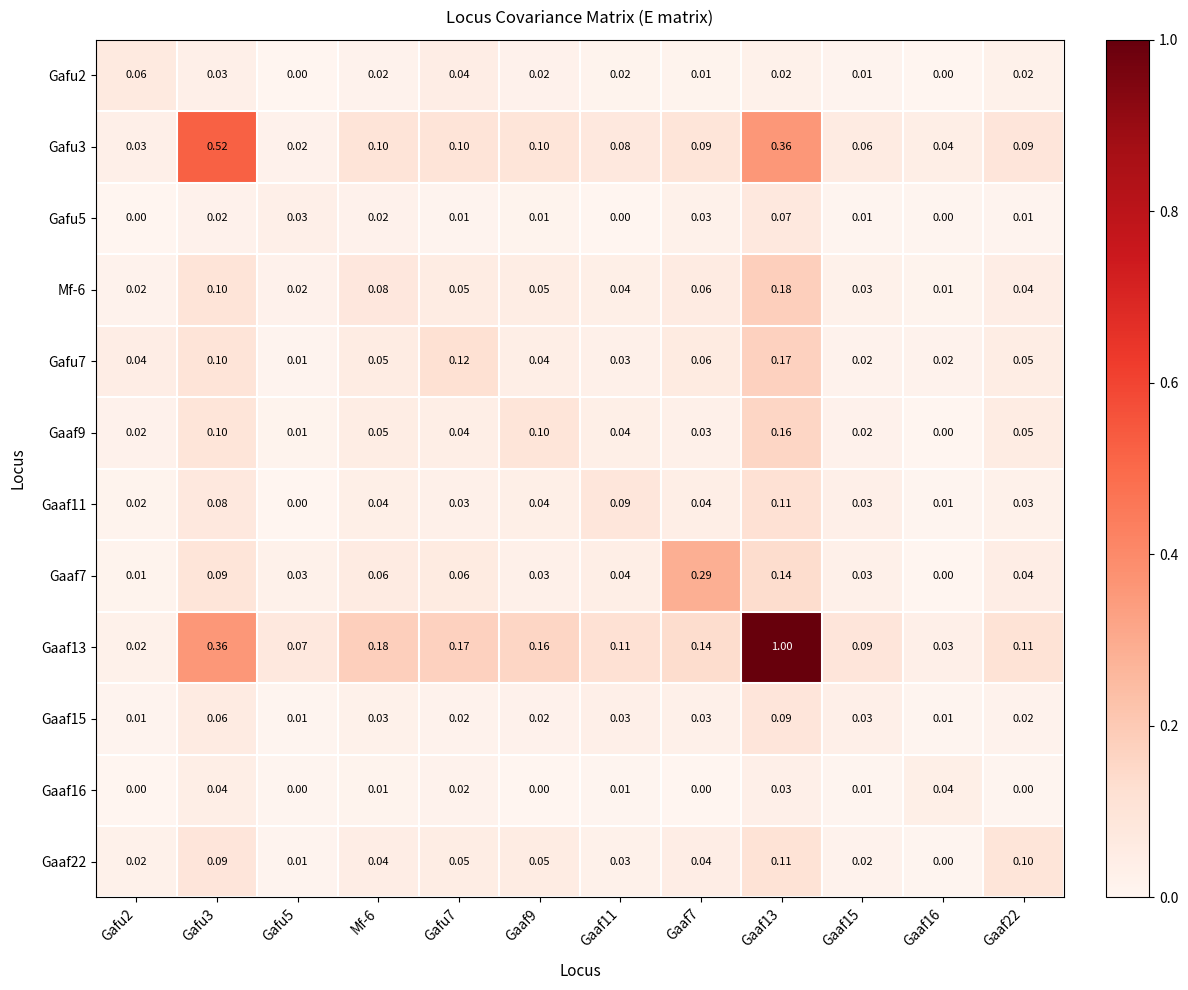

Is the value of Gafu3 at Gaaf16 greater than the value of Gafu2 at Gaaf13?

Yes